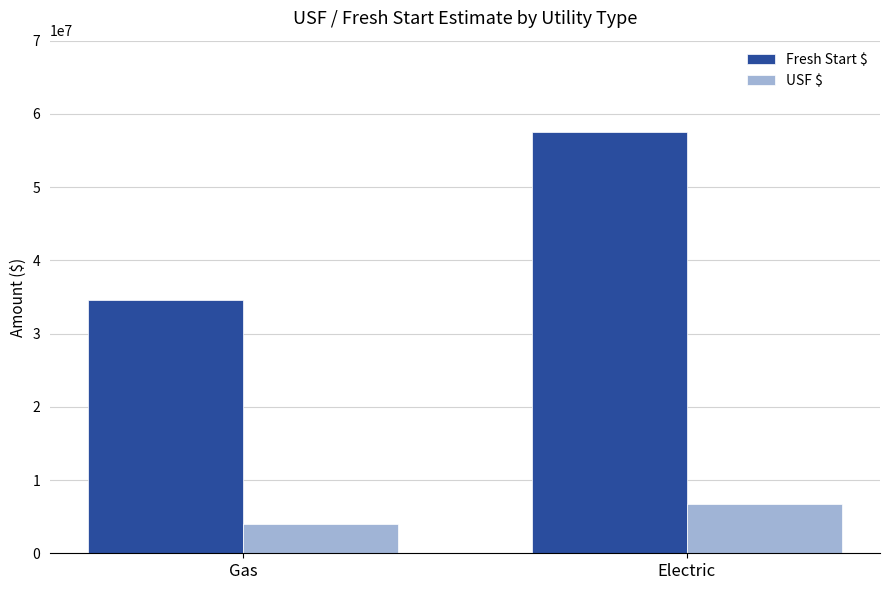

The Fresh Start $ series shows 57571186.2 at Electric. True or false?

True